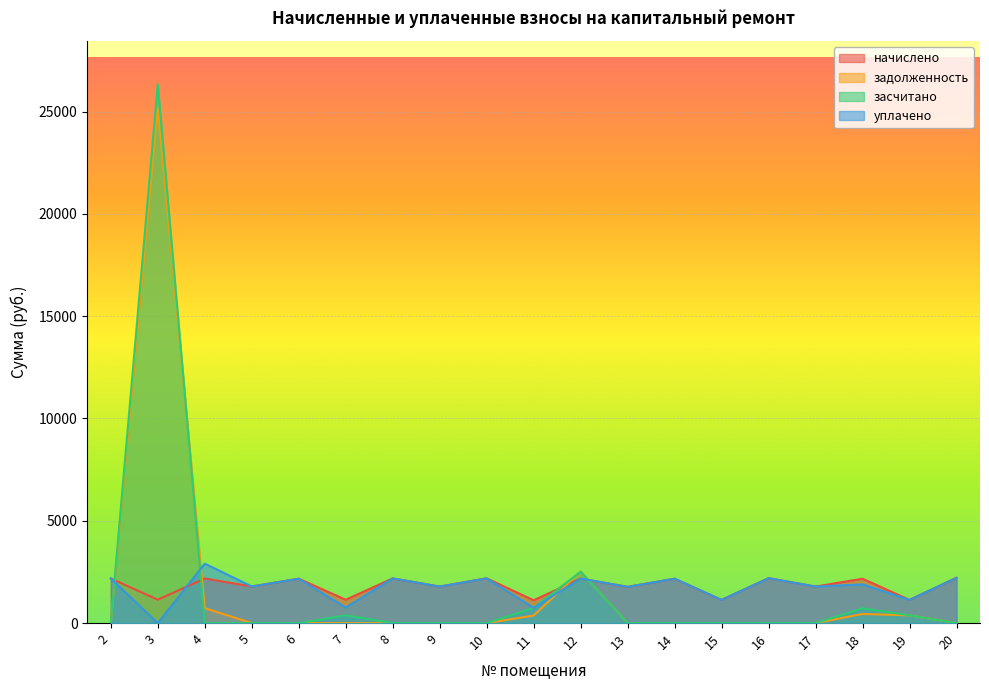

At which category does задолженность reach its first local peak?

3